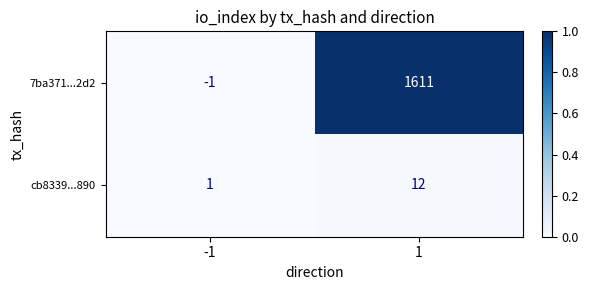

Is it true that 7ba371...2d2 equals 1611 at 1?

True